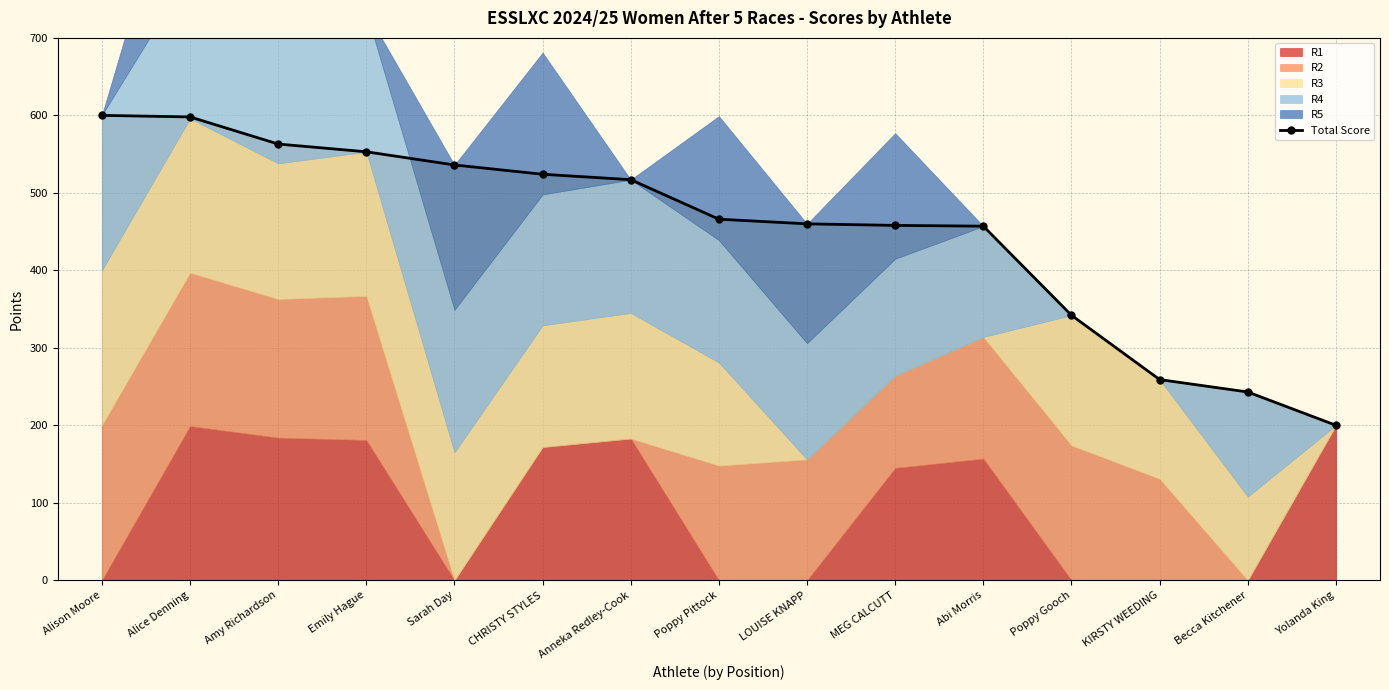

What is the ratio of the value at CHRISTY STYLES to the value at LOUISE KNAPP?

1.1